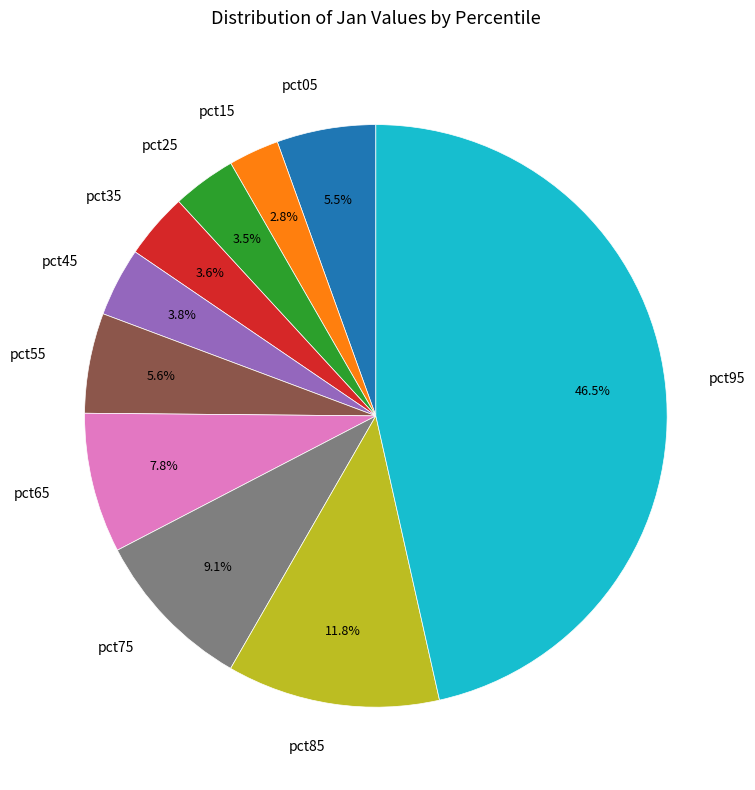

How many slices are in this pie chart?

10